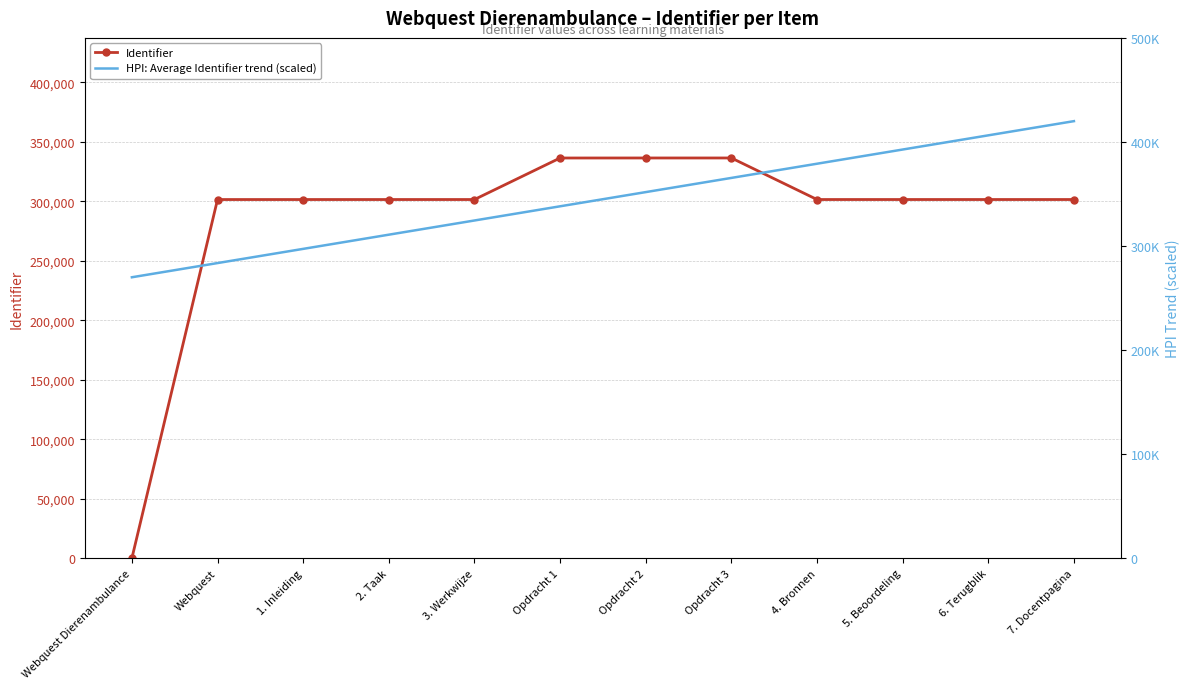

Between which two adjacent categories do HPI: Average Identifier trend (scaled) and Identifier first intersect?

Webquest Dierenambulance and Webquest